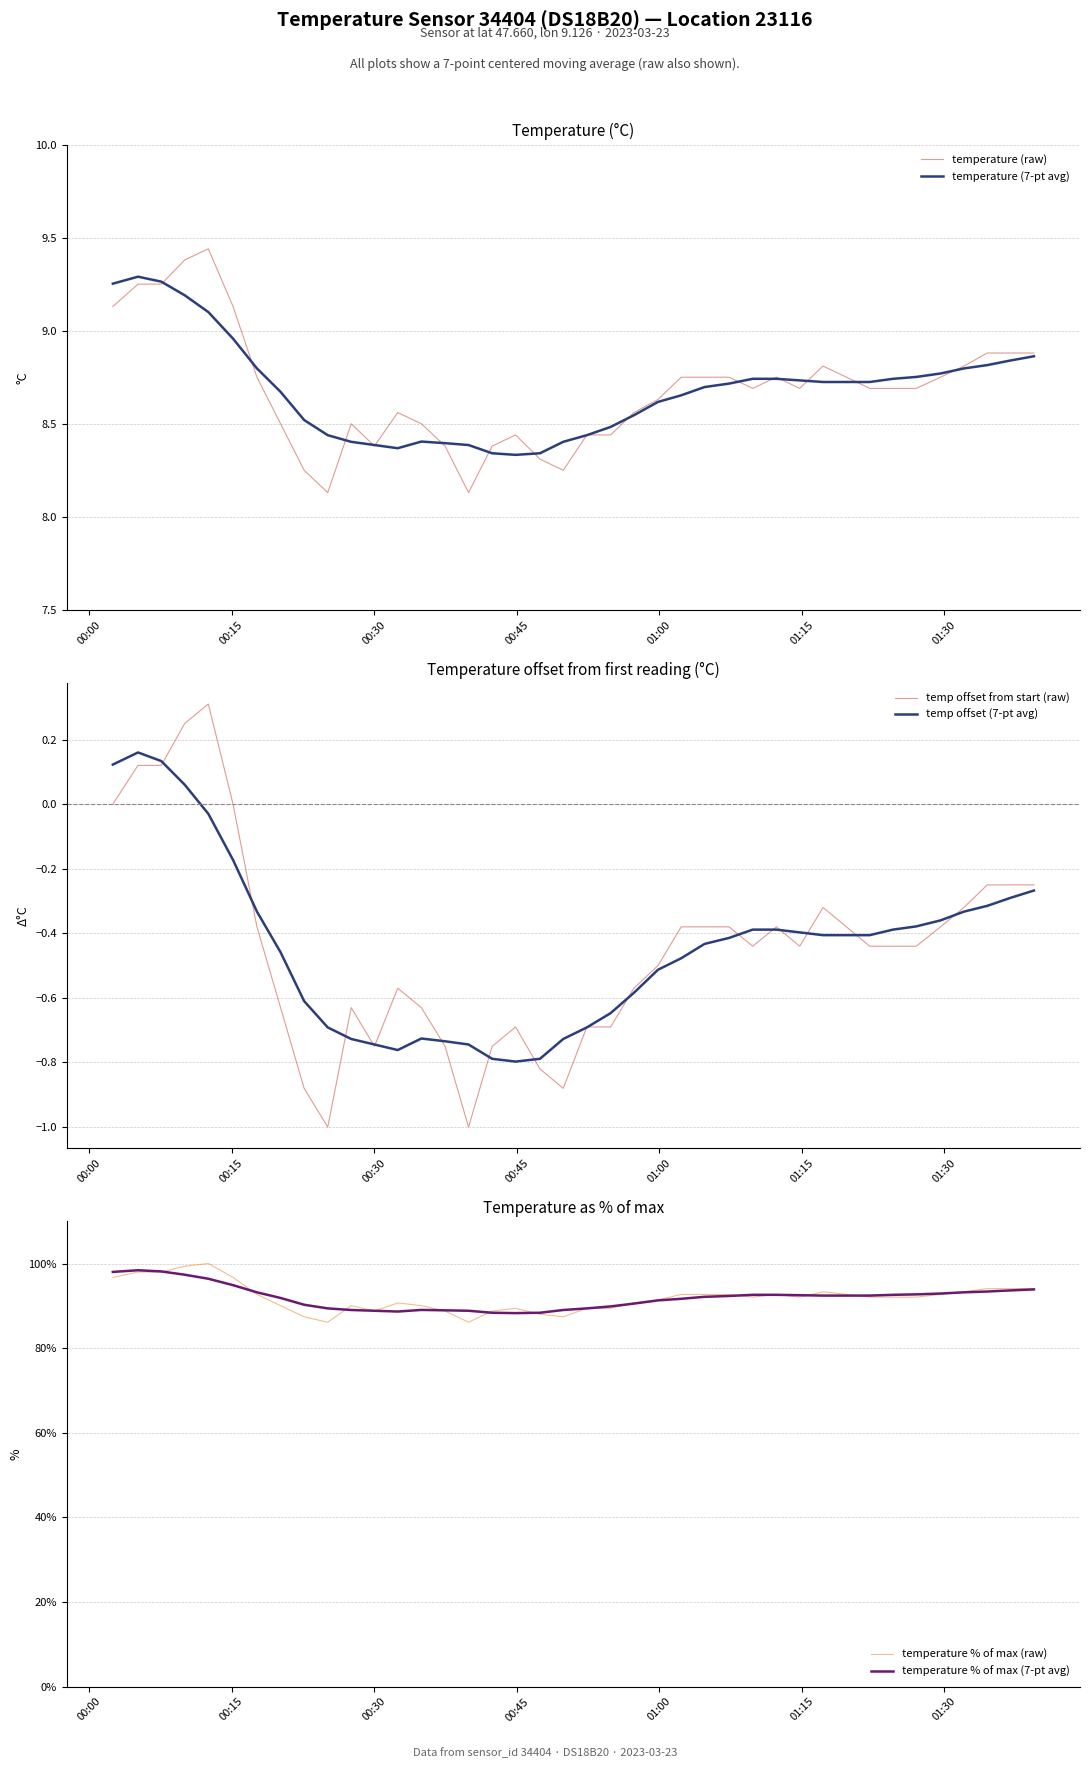

What is the minimum value for temperature % of max (7-pt avg)?

88.3